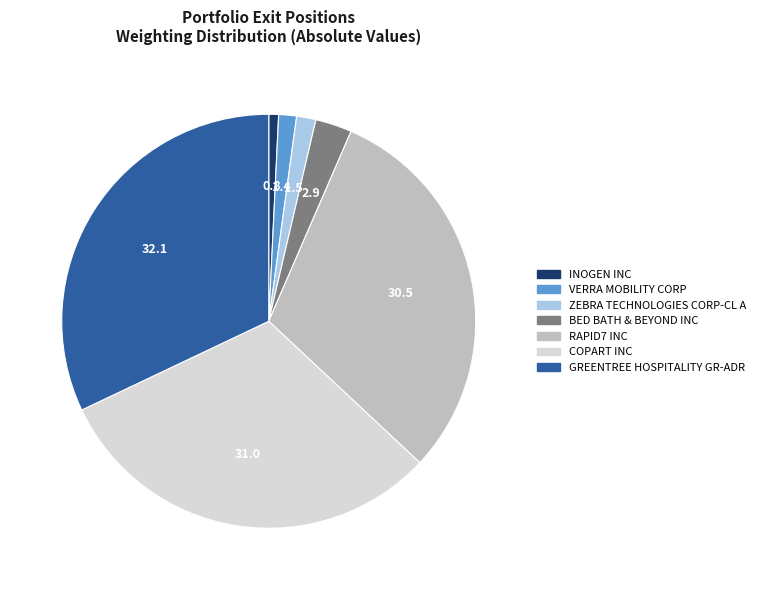

Is the sum of COPART INC and BED BATH & BEYOND INC greater than half?

No